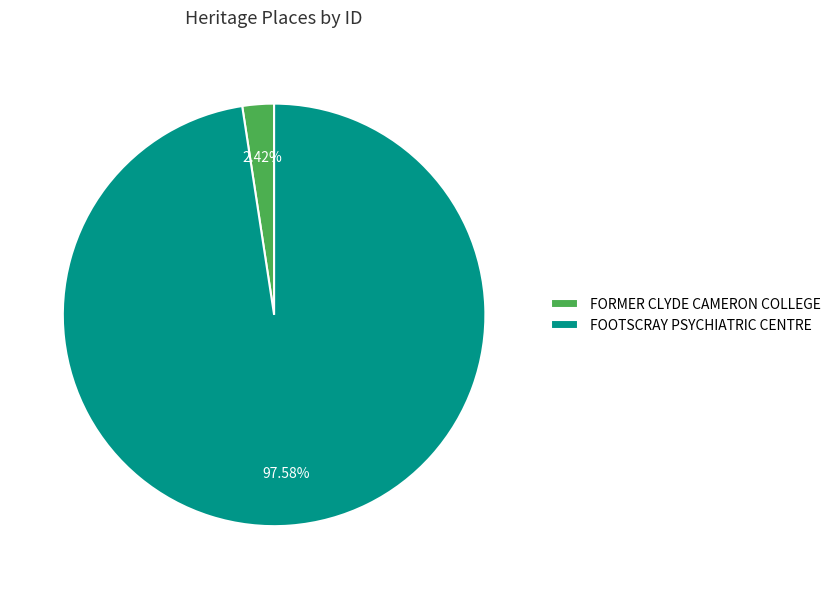

To the nearest percent, what is the average slice percentage?

50%